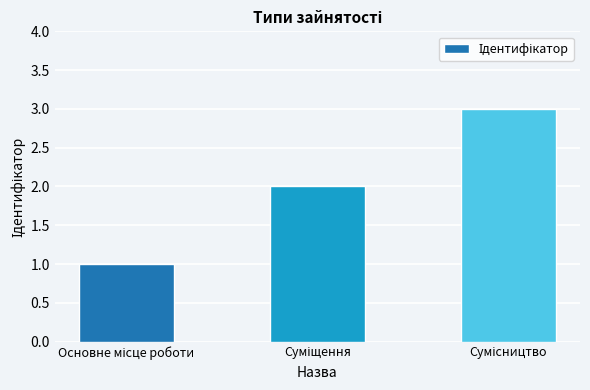

What is the difference between the maximum and second lowest values?

1